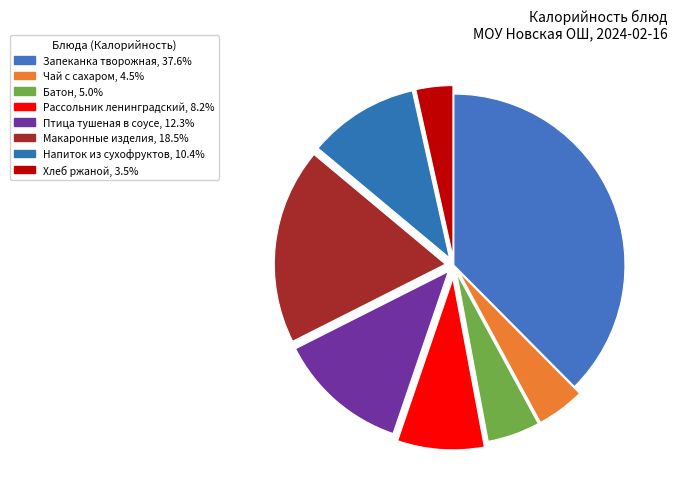

Is there any slice that represents more than half of the pie?

No